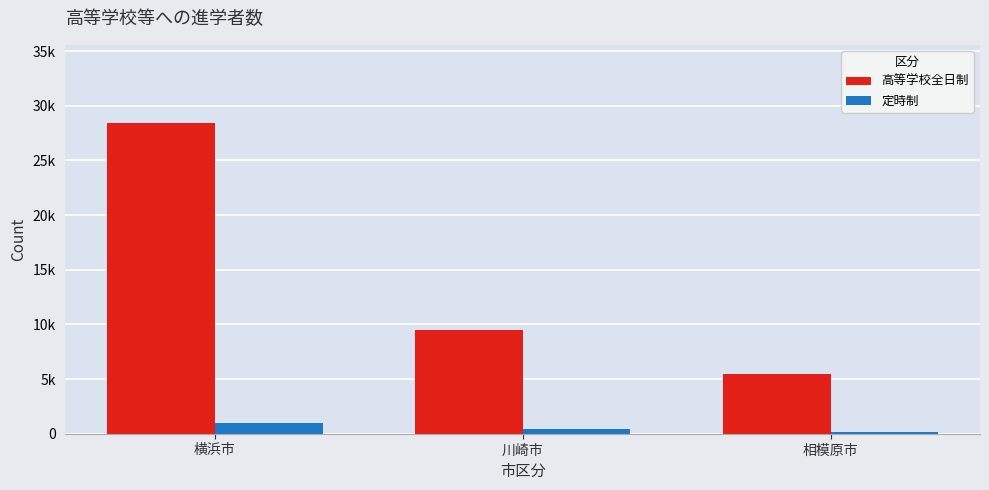

What is the average value of the 定時制 series?

535